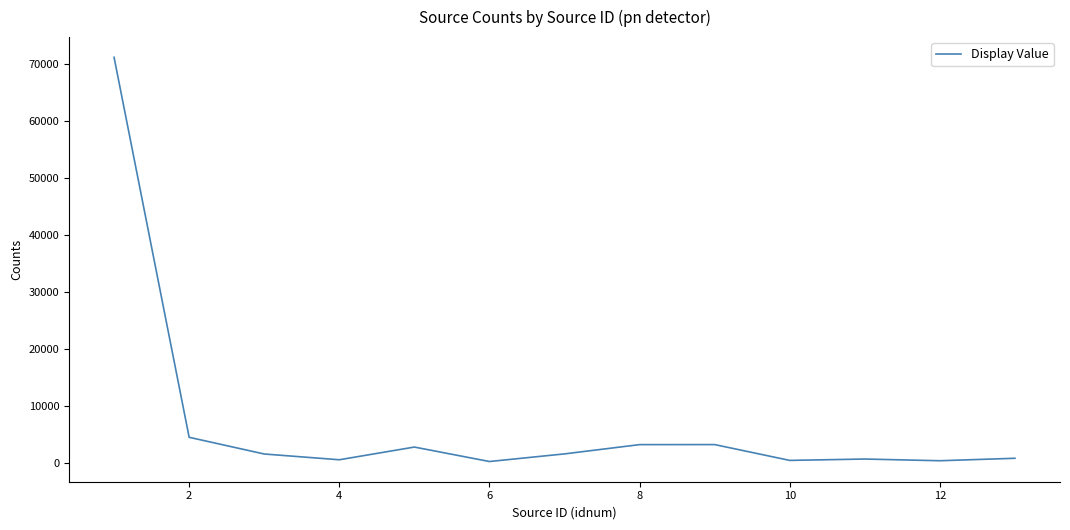

What is the maximum value shown in the chart?

71210.5